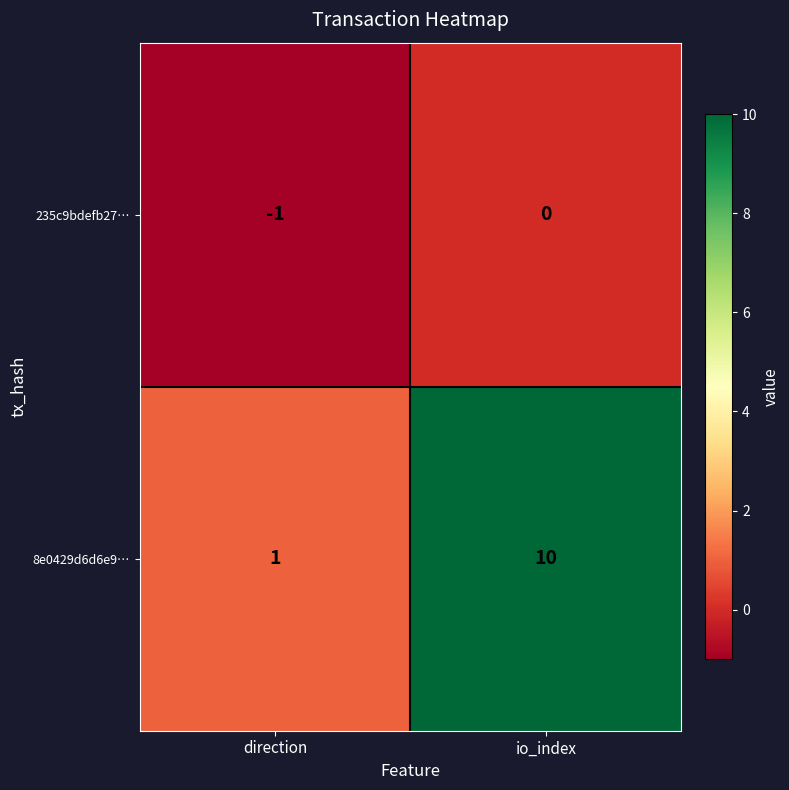

True or false: 235c9bdefb27… has a value of 1 at io_index.

False